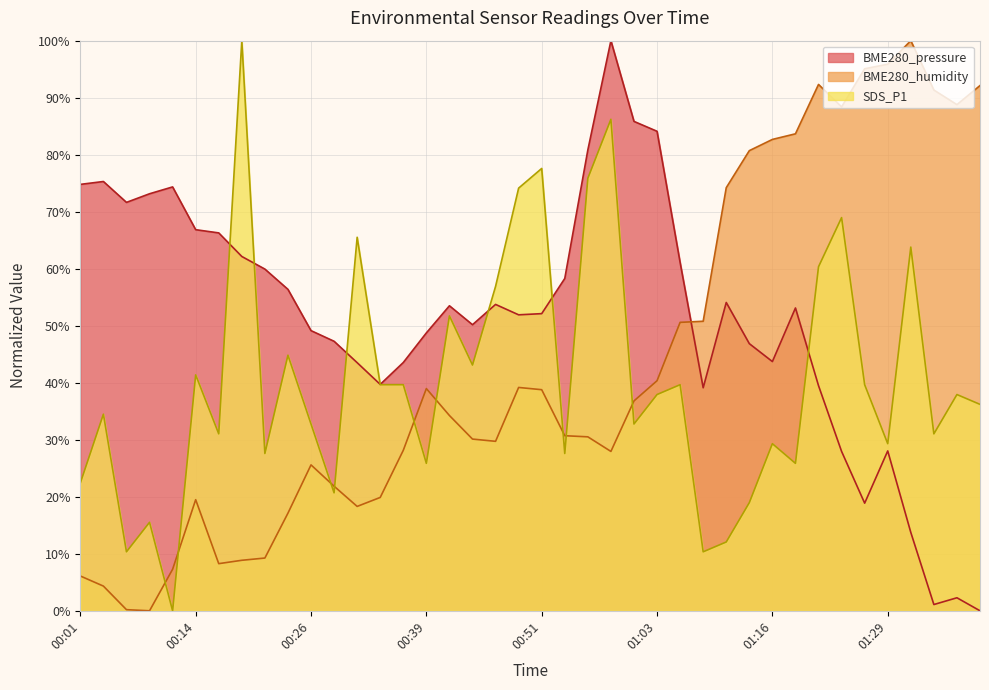

True or false: BME280_pressure and BME280_humidity cross at least once.

True